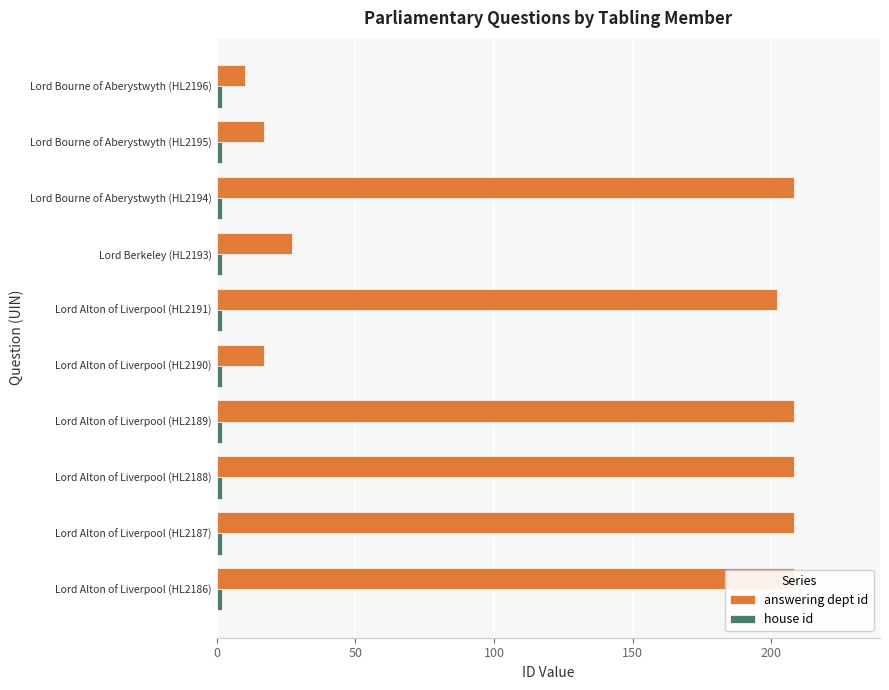

Rank the series at 250 from highest to lowest value.

answering dept id, house id